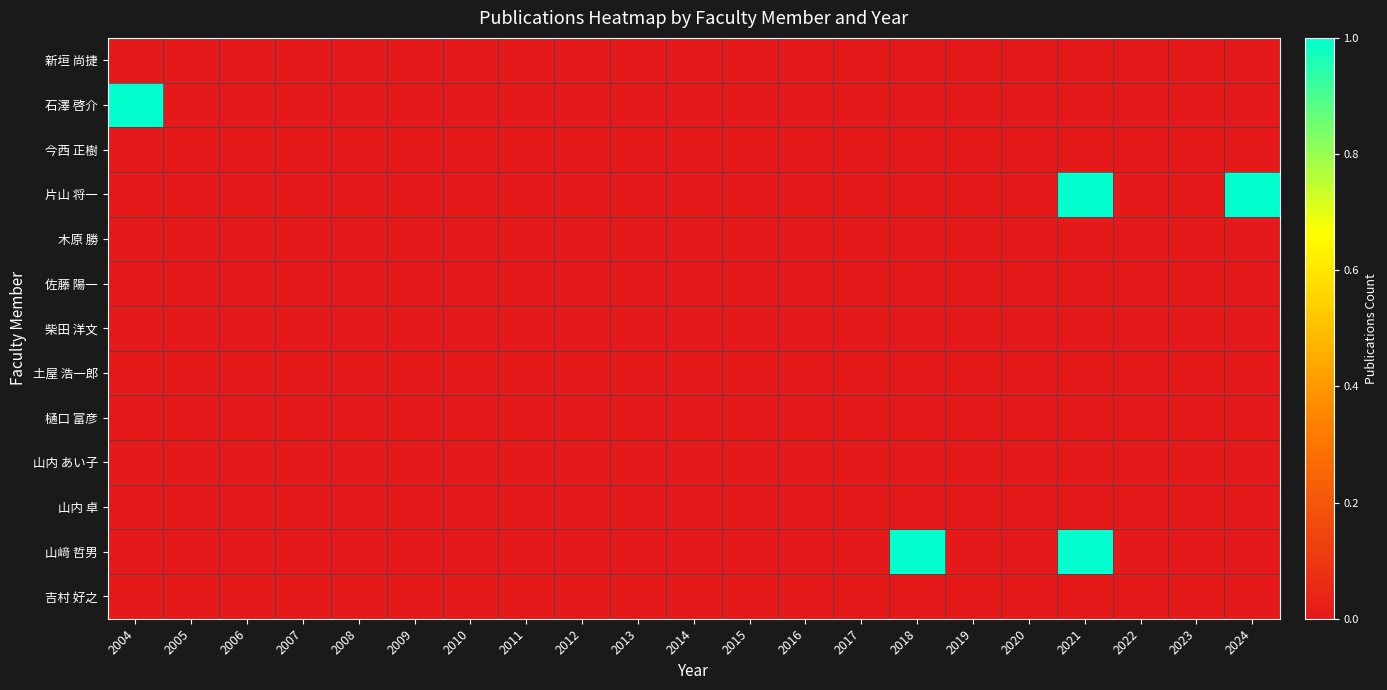

Reading left to right, extract all data points from this chart.

新垣 尚捷: 2004=0	2005=0	2006=0	2007=0	2008=0	2009=0	2010=0	2011=0	2012=0	2013=0	2014=0	2015=0	2016=0	2017=0	2018=0	2019=0	2020=0	2021=0	2022=0	2023=0	2024=0
石澤 啓介: 2004=1	2005=0	2006=0	2007=0	2008=0	2009=0	2010=0	2011=0	2012=0	2013=0	2014=0	2015=0	2016=0	2017=0	2018=0	2019=0	2020=0	2021=0	2022=0	2023=0	2024=0
今西 正樹: 2004=0	2005=0	2006=0	2007=0	2008=0	2009=0	2010=0	2011=0	2012=0	2013=0	2014=0	2015=0	2016=0	2017=0	2018=0	2019=0	2020=0	2021=0	2022=0	2023=0	2024=0
片山 将一: 2004=0	2005=0	2006=0	2007=0	2008=0	2009=0	2010=0	2011=0	2012=0	2013=0	2014=0	2015=0	2016=0	2017=0	2018=0	2019=0	2020=0	2021=1	2022=0	2023=0	2024=1
木原 勝: 2004=0	2005=0	2006=0	2007=0	2008=0	2009=0	2010=0	2011=0	2012=0	2013=0	2014=0	2015=0	2016=0	2017=0	2018=0	2019=0	2020=0	2021=0	2022=0	2023=0	2024=0
佐藤 陽一: 2004=0	2005=0	2006=0	2007=0	2008=0	2009=0	2010=0	2011=0	2012=0	2013=0	2014=0	2015=0	2016=0	2017=0	2018=0	2019=0	2020=0	2021=0	2022=0	2023=0	2024=0
柴田 洋文: 2004=0	2005=0	2006=0	2007=0	2008=0	2009=0	2010=0	2011=0	2012=0	2013=0	2014=0	2015=0	2016=0	2017=0	2018=0	2019=0	2020=0	2021=0	2022=0	2023=0	2024=0
土屋 浩一郎: 2004=0	2005=0	2006=0	2007=0	2008=0	2009=0	2010=0	2011=0	2012=0	2013=0	2014=0	2015=0	2016=0	2017=0	2018=0	2019=0	2020=0	2021=0	2022=0	2023=0	2024=0
樋口 富彦: 2004=0	2005=0	2006=0	2007=0	2008=0	2009=0	2010=0	2011=0	2012=0	2013=0	2014=0	2015=0	2016=0	2017=0	2018=0	2019=0	2020=0	2021=0	2022=0	2023=0	2024=0
山内 あい子: 2004=0	2005=0	2006=0	2007=0	2008=0	2009=0	2010=0	2011=0	2012=0	2013=0	2014=0	2015=0	2016=0	2017=0	2018=0	2019=0	2020=0	2021=0	2022=0	2023=0	2024=0
山内 卓: 2004=0	2005=0	2006=0	2007=0	2008=0	2009=0	2010=0	2011=0	2012=0	2013=0	2014=0	2015=0	2016=0	2017=0	2018=0	2019=0	2020=0	2021=0	2022=0	2023=0	2024=0
山﨑 哲男: 2004=0	2005=0	2006=0	2007=0	2008=0	2009=0	2010=0	2011=0	2012=0	2013=0	2014=0	2015=0	2016=0	2017=0	2018=1	2019=0	2020=0	2021=1	2022=0	2023=0	2024=0
吉村 好之: 2004=0	2005=0	2006=0	2007=0	2008=0	2009=0	2010=0	2011=0	2012=0	2013=0	2014=0	2015=0	2016=0	2017=0	2018=0	2019=0	2020=0	2021=0	2022=0	2023=0	2024=0